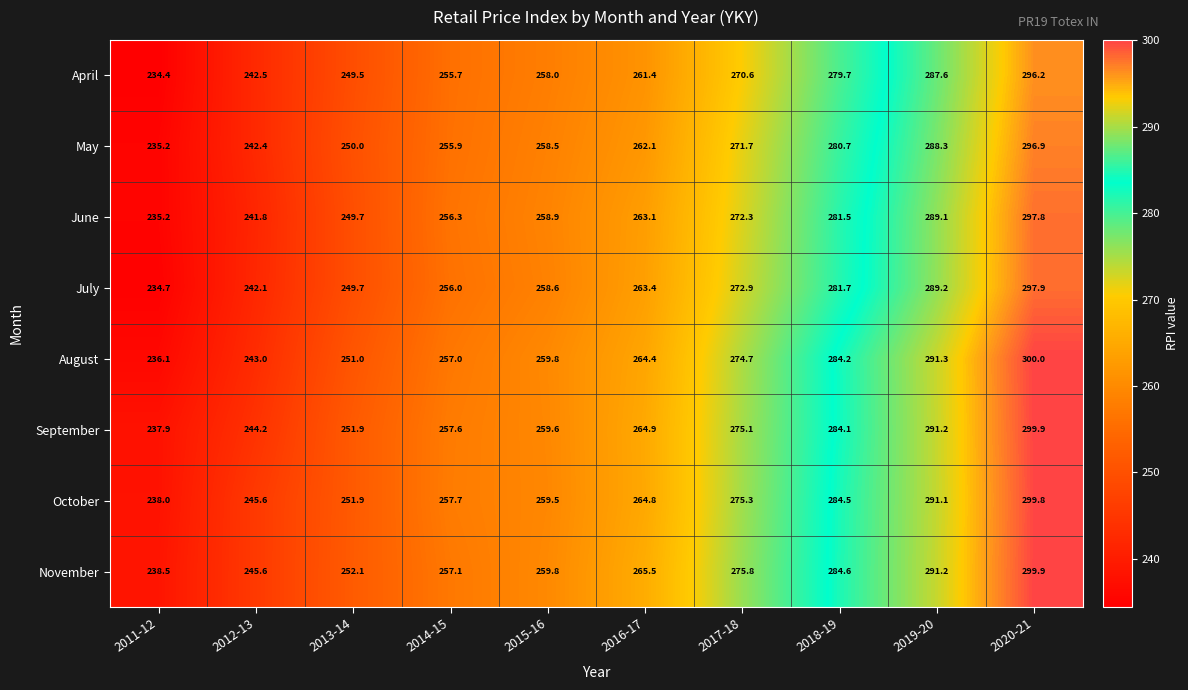

Rank the series at 2018-19 from highest to lowest value.

November, October, August, September, July, June, May, April